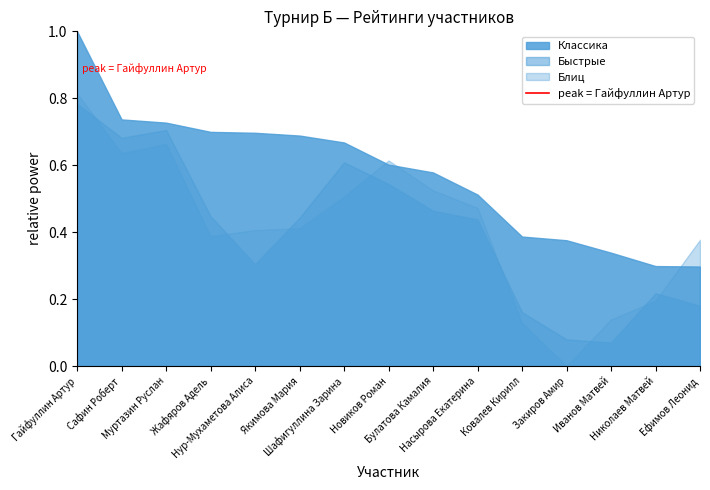

Which series has the largest total across all categories?

Классика